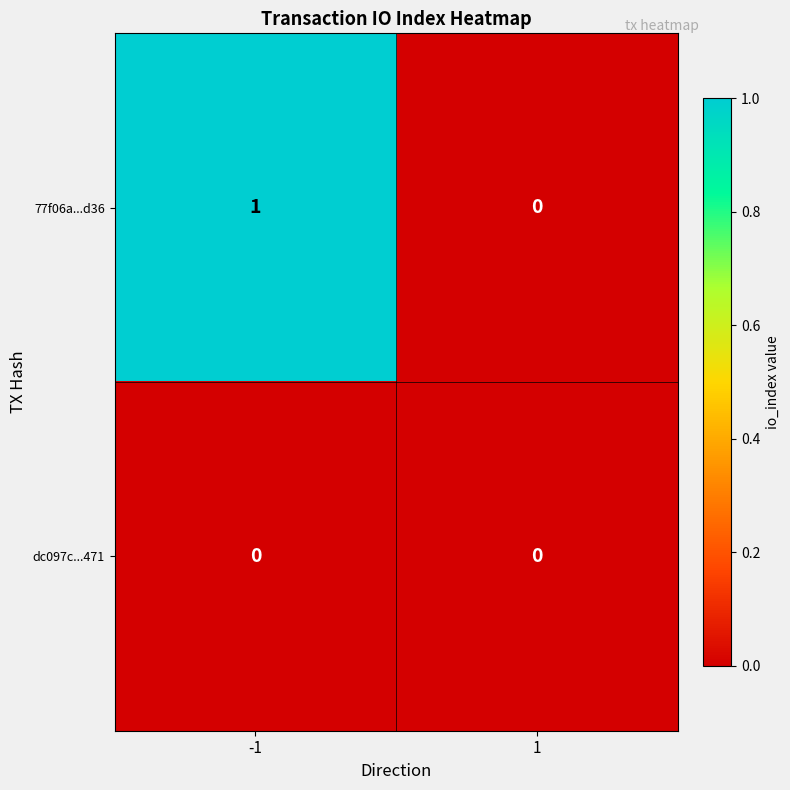

Which series changed the most between -1 and 1?

77f06a...d36